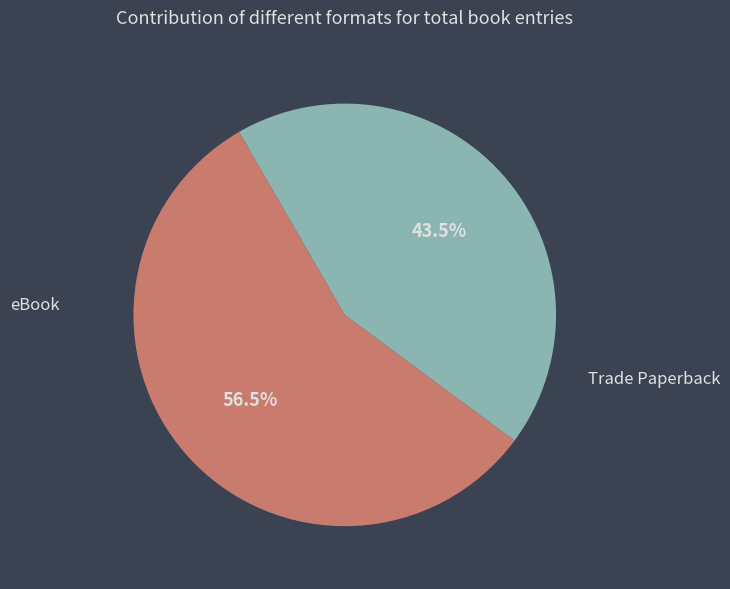

Which slice is the largest?

eBook